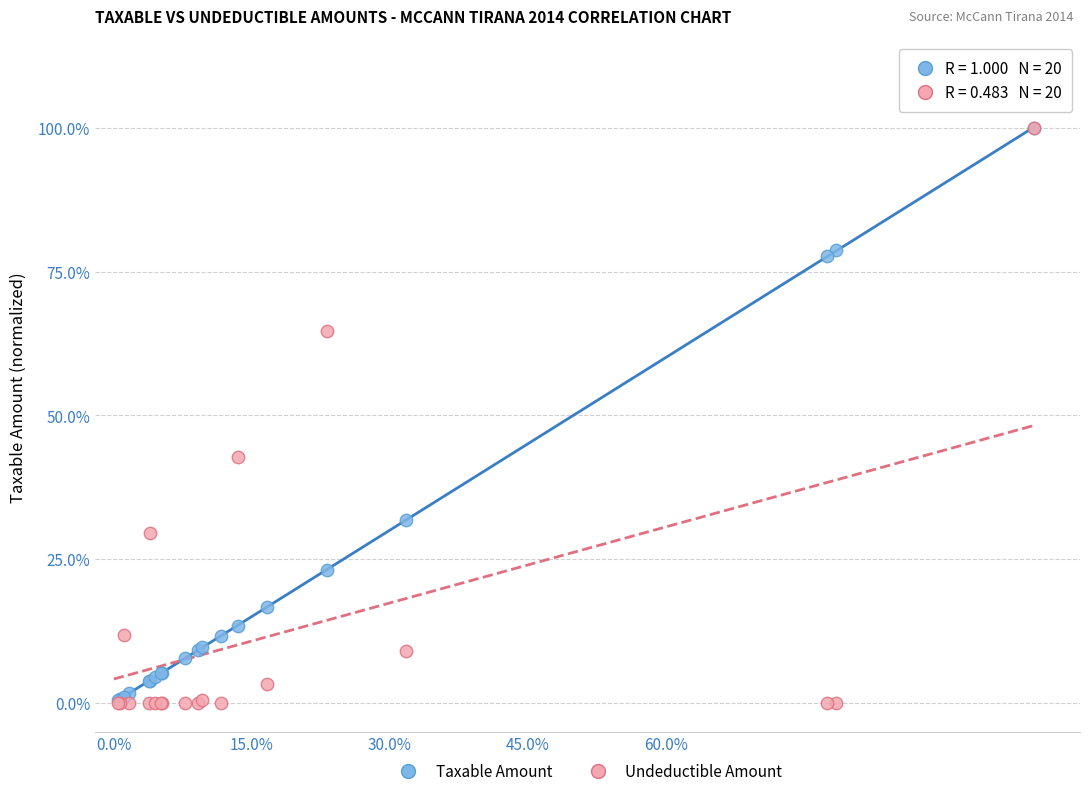

What are all the series names shown in the legend?

Taxable Amount, Undeductible Amount